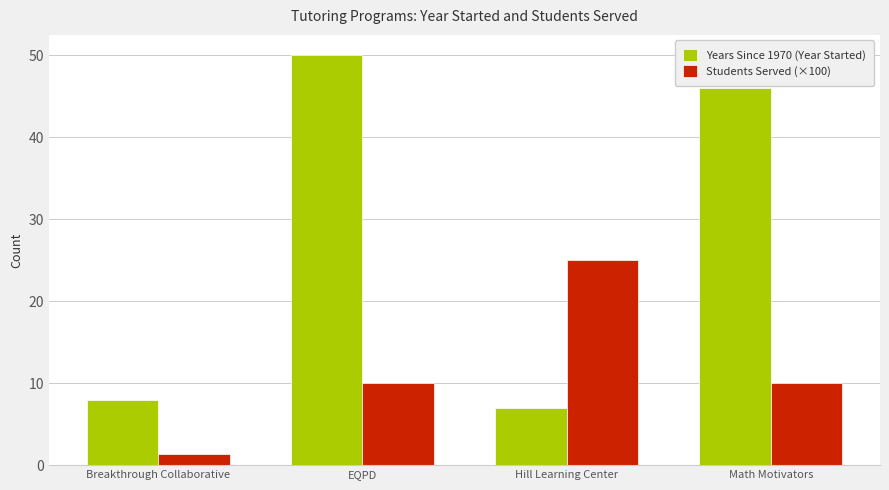

Read the Students Served (×100) value at EQPD.

10.0